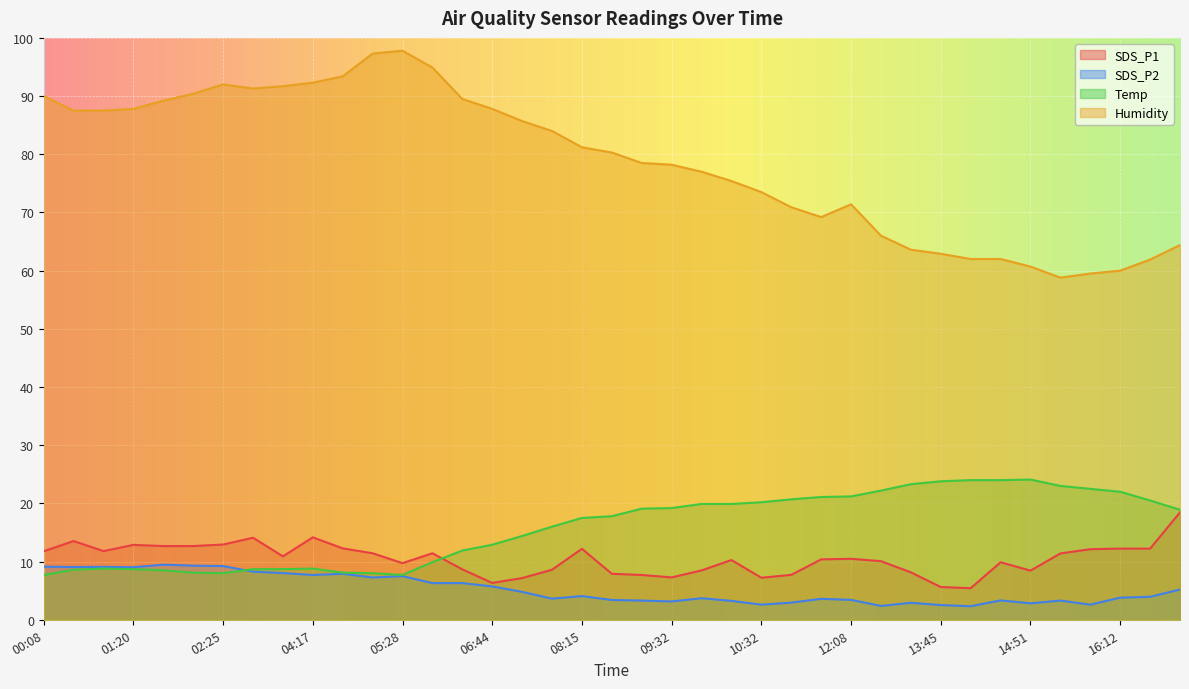

Reading left to right, list all the values displayed in this chart.

SDS_P1: 11.8	13.5	11.8	12.9	12.7	12.7	12.9	14.1	10.9	14.2	12.3	11.4	9.7	11.4	8.7	6.3	7.2	8.6	12.2	7.9	7.7	7.3	8.5	10.3	7.2	7.7	10.4	10.5	10.1	8.2	5.6	5.4	9.9	8.4	11.4	12.1	12.2	12.2	18.4
SDS_P2: 9.1	9.1	9.1	9.0	9.5	9.3	9.2	8.3	8.0	7.7	7.9	7.3	7.5	6.3	6.3	5.7	4.8	3.6	4.1	3.4	3.3	3.1	3.7	3.2	2.6	3.0	3.6	3.4	2.4	2.9	2.5	2.3	3.3	2.8	3.3	2.6	3.8	4.0	5.2
Temp: 7.7	8.6	8.8	8.7	8.5	8.1	8.0	8.7	8.7	8.8	8.1	8.0	7.7	9.9	11.9	12.9	14.4	16.0	17.5	17.8	19.1	19.2	19.9	19.9	20.2	20.7	21.1	21.2	22.2	23.3	23.8	24.0	24.0	24.1	23.0	22.5	22.0	20.5	18.9
Humidity: 90.0	87.5	87.5	87.8	89.2	90.4	92.0	91.3	91.7	92.3	93.4	97.3	97.8	94.9	89.5	87.8	85.7	84.0	81.2	80.3	78.5	78.2	77.0	75.4	73.5	70.9	69.2	71.4	66.0	63.6	62.9	62.0	62.0	60.7	58.8	59.5	60.0	61.9	64.4